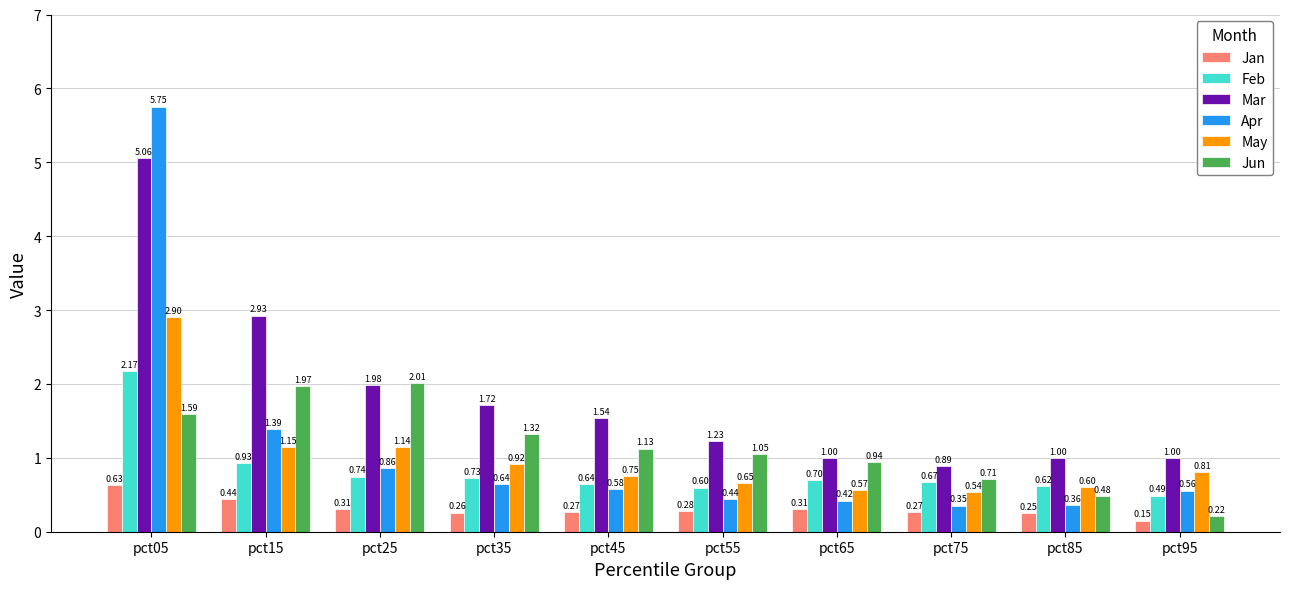

At pct35, list the series in order from largest to smallest.

Mar, Jun, May, Feb, Apr, Jan